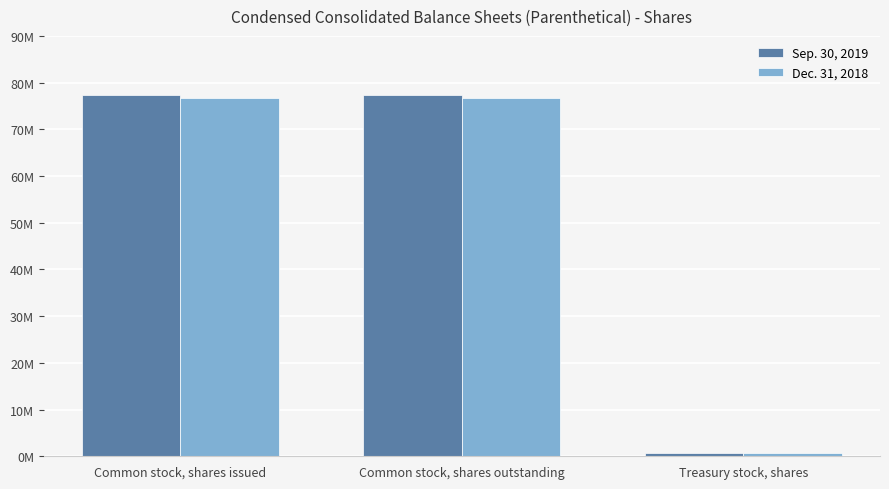

Are the bars horizontal?

No